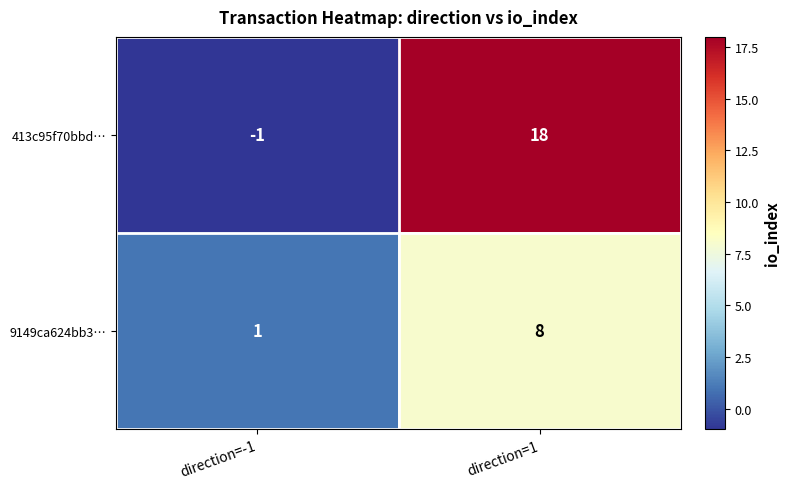

Reading left to right, transcribe all the data shown in this chart.

413c95f70bbd…: -1	18
9149ca624bb3…: 1	8